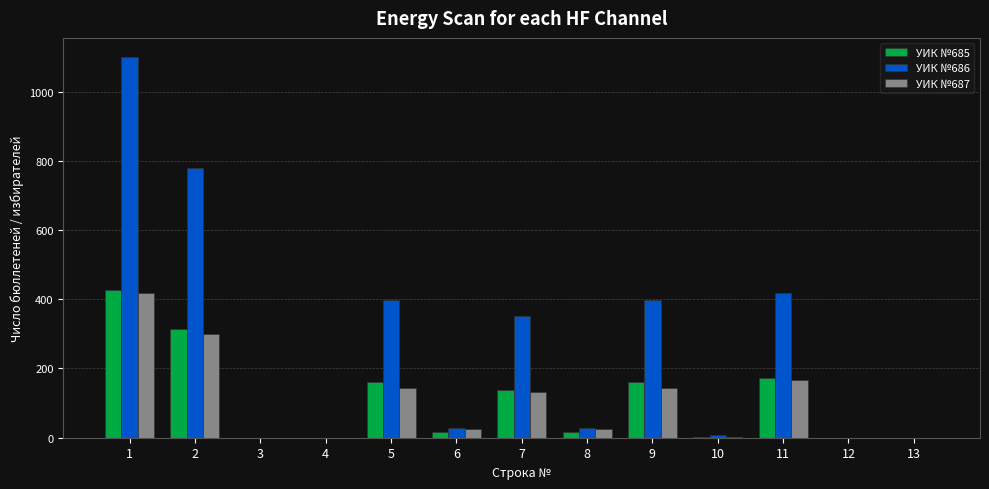

What is the greatest value displayed?

1100